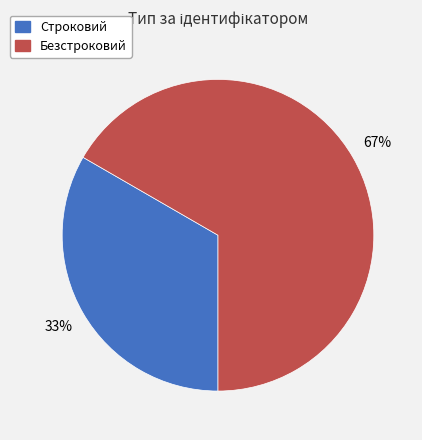

Approximately how many times larger is the value at Строковий compared to Безстроковий?

0.5